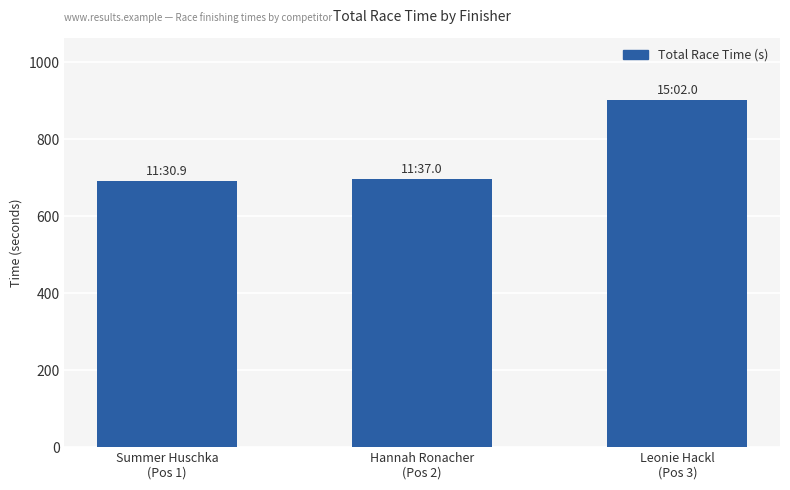

What position from the left is Summer Huschka
(Pos 1)?

1